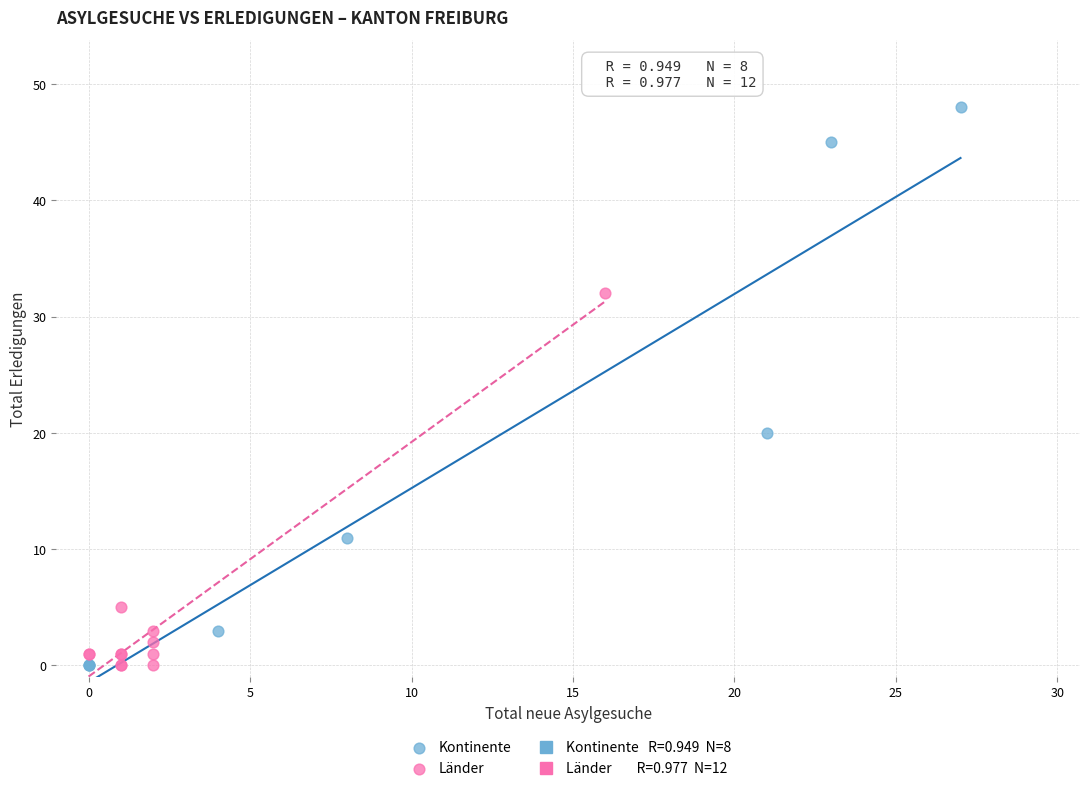

Which series has the largest Y range (max minus min)?

Kontinente